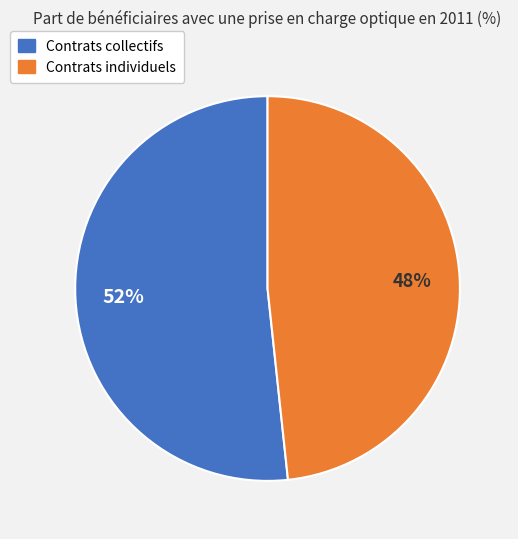

To the nearest percent, what is the average slice percentage?

50%